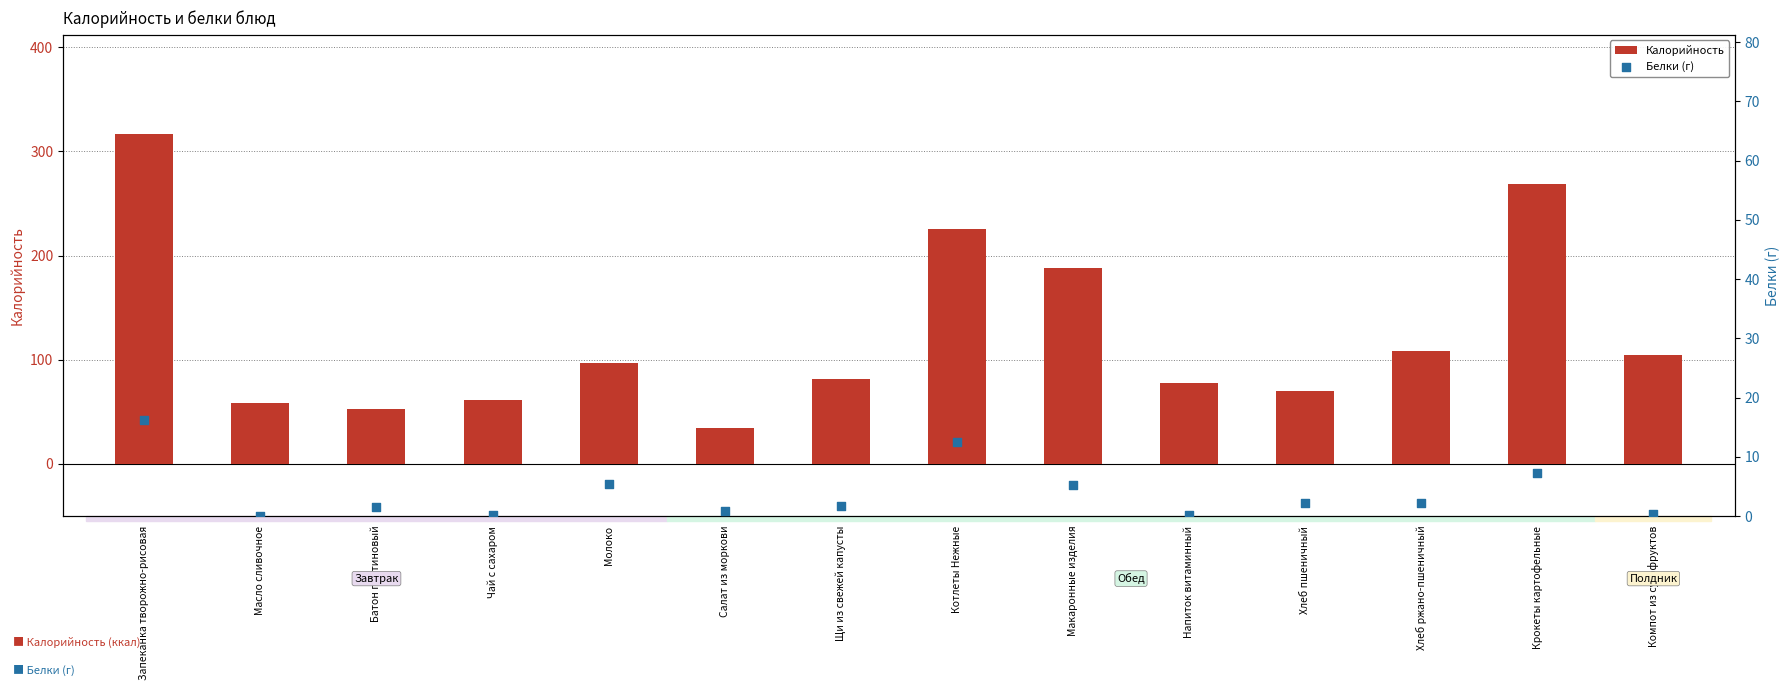

Which series has the widest spread of Y values?

Калорийность